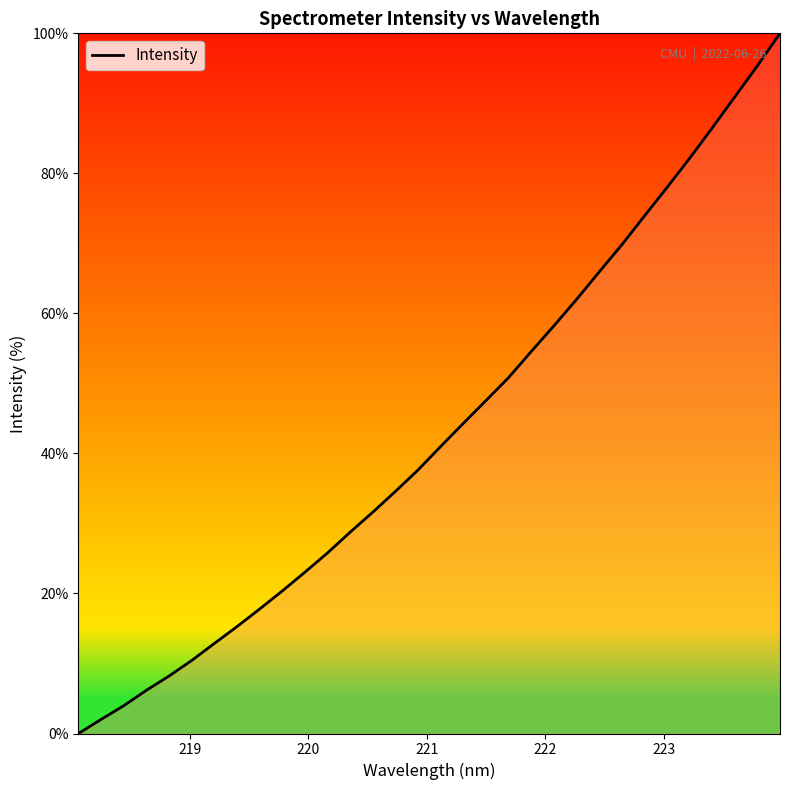

What is the greatest value displayed?

100.0